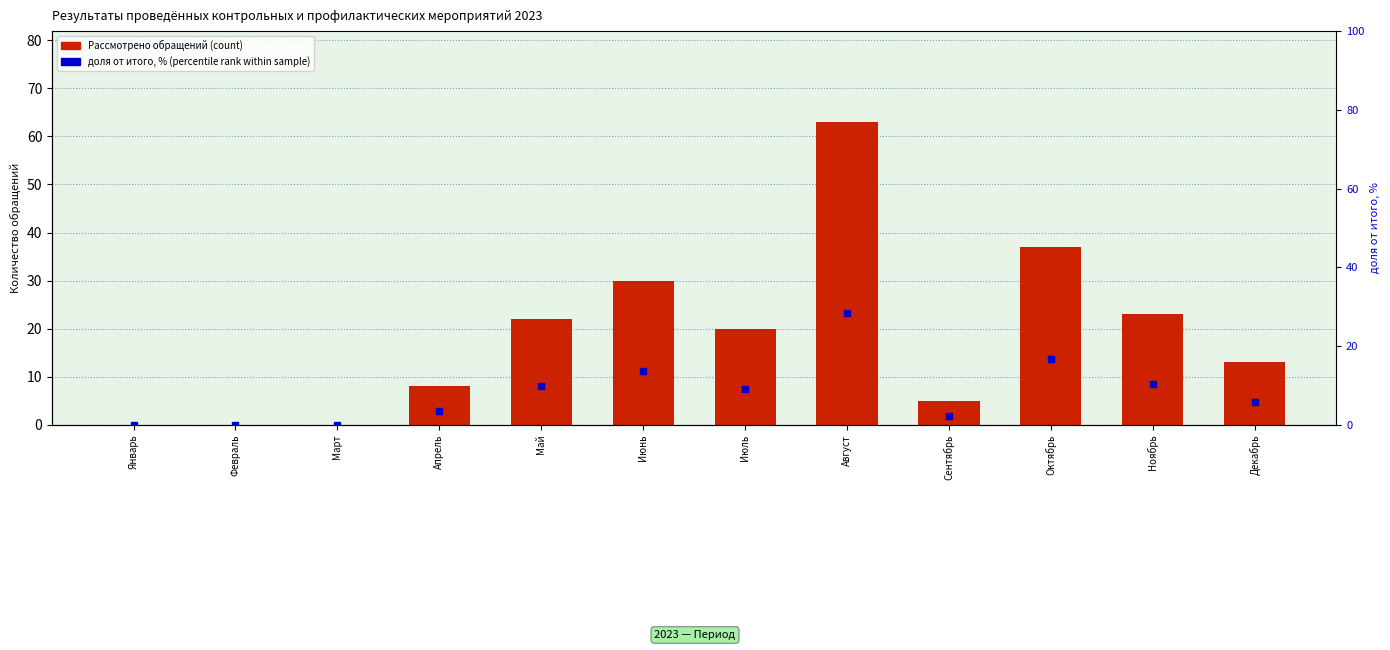

At how many categories does at least one series exceed 1?

9